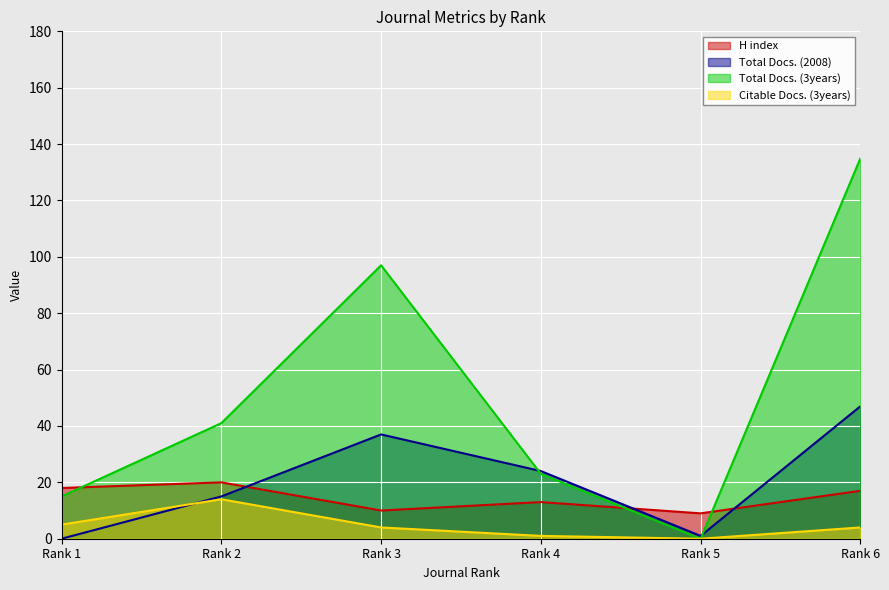

What value does the Citable Docs. (3years) series have at Rank 1?

5